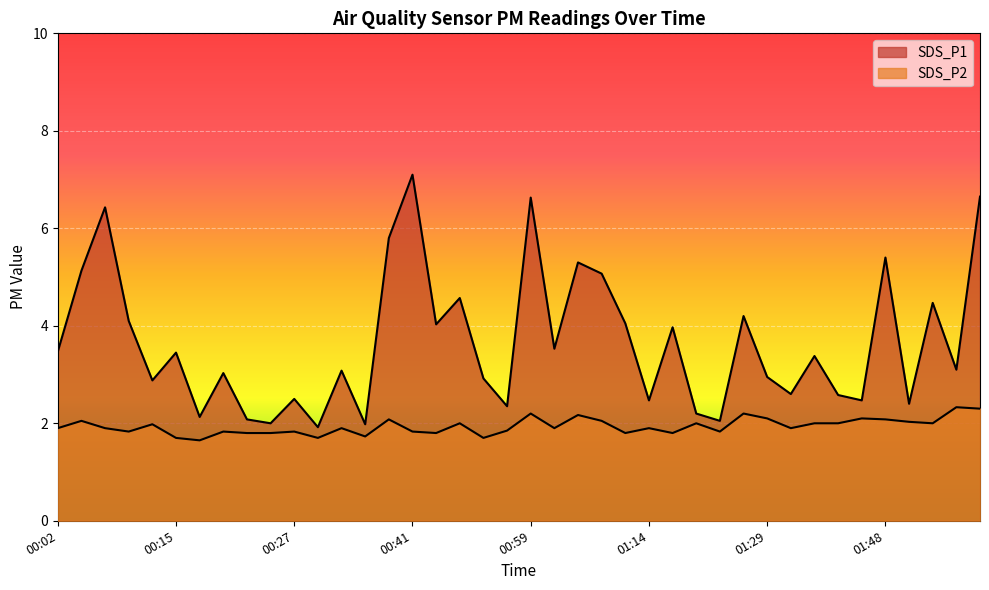

At which category does the chart reach its peak across all series?

00:41